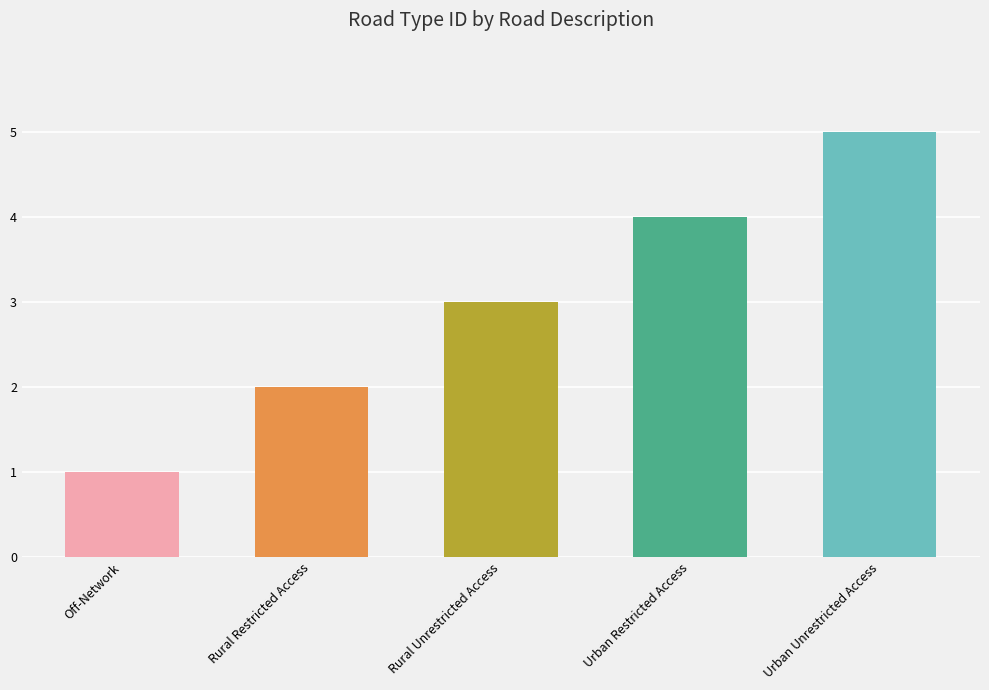

What is the greatest value displayed?

5